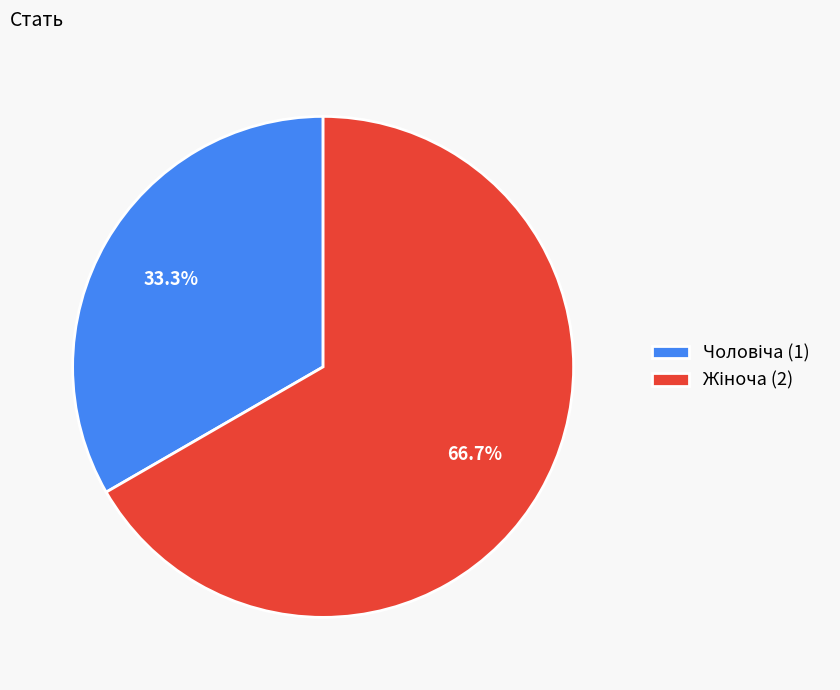

Is there a majority slice in this chart?

Yes